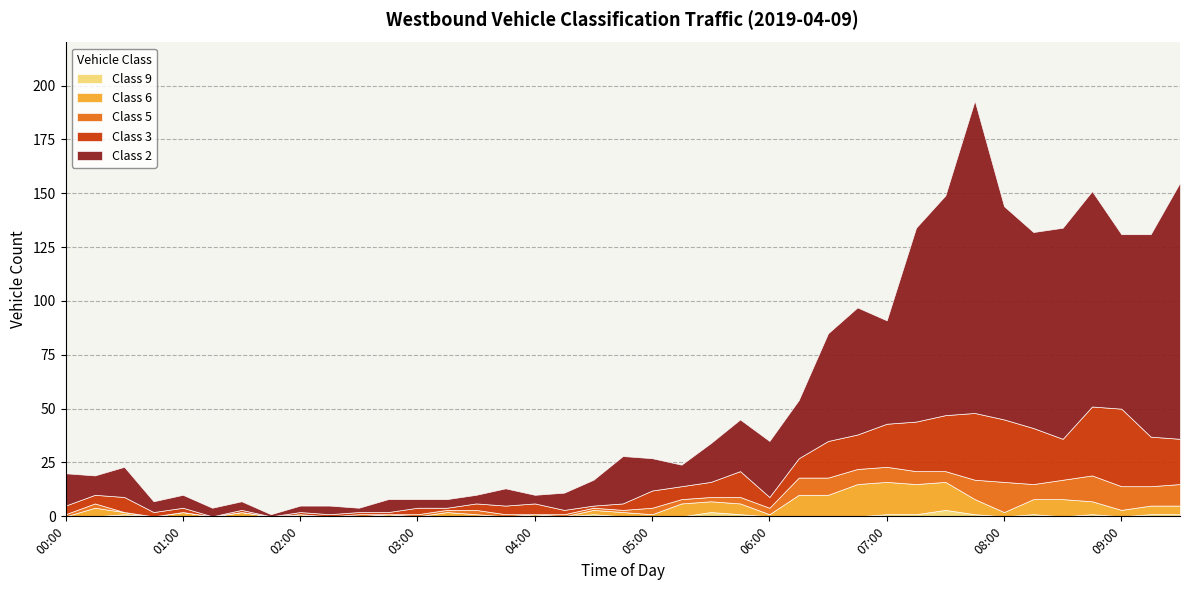

At how many categories does at least one series exceed 2?

38